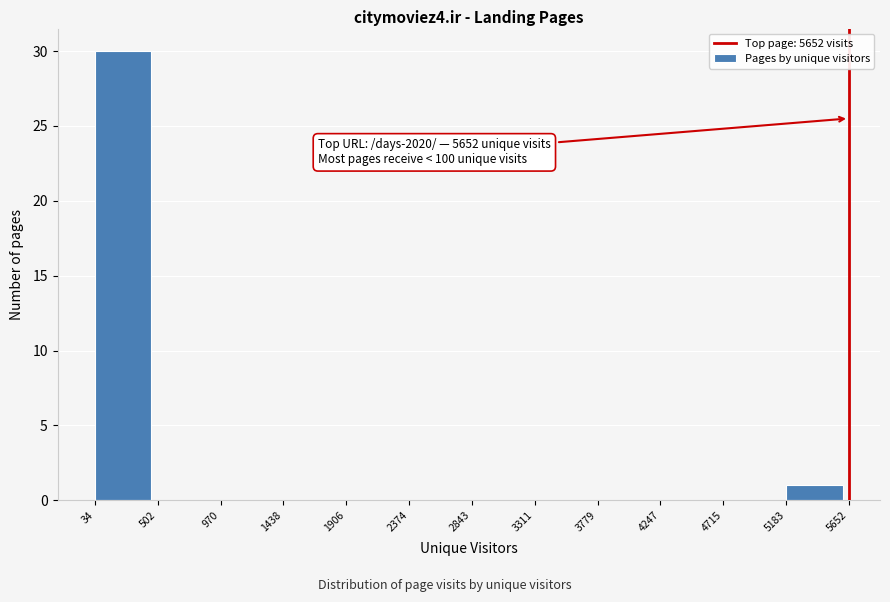

Which range on the x-axis has the tallest bar?

34 to 502